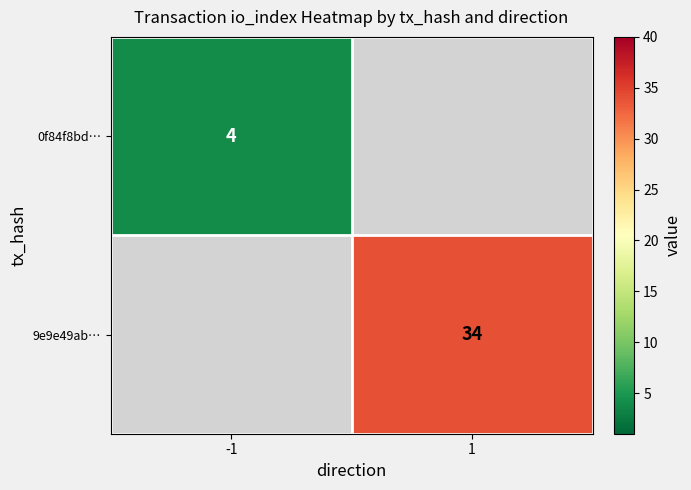

True or false: 0f84f8bd… has a value of 4 at -1.

True